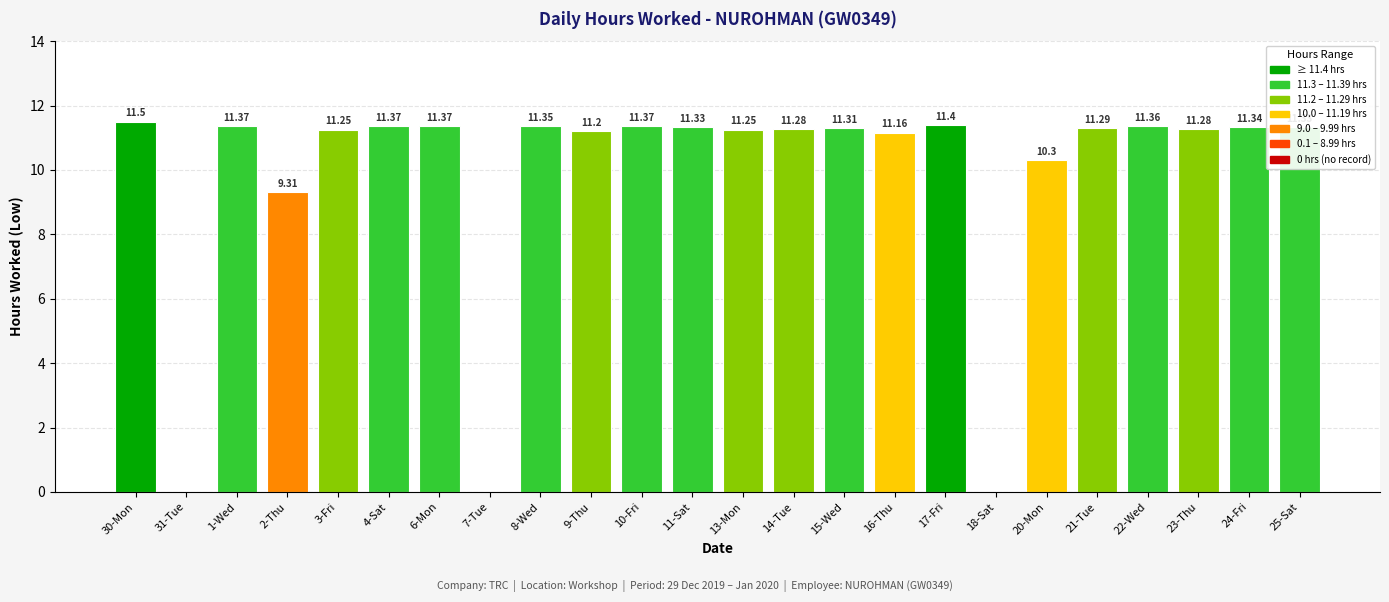

Where is the data nearest to the value 5?

2-Thu